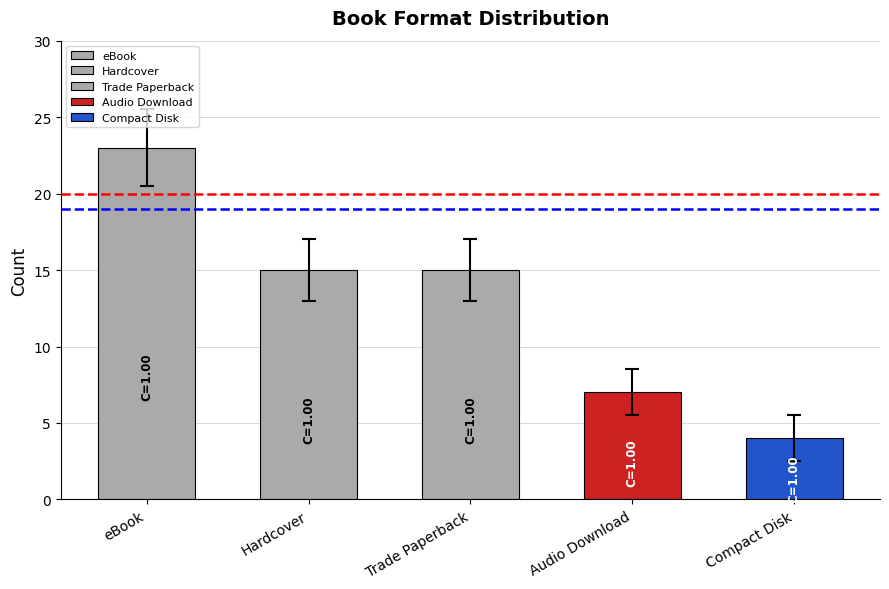

Which has a higher value, Trade Paperback or Compact Disk?

Trade Paperback